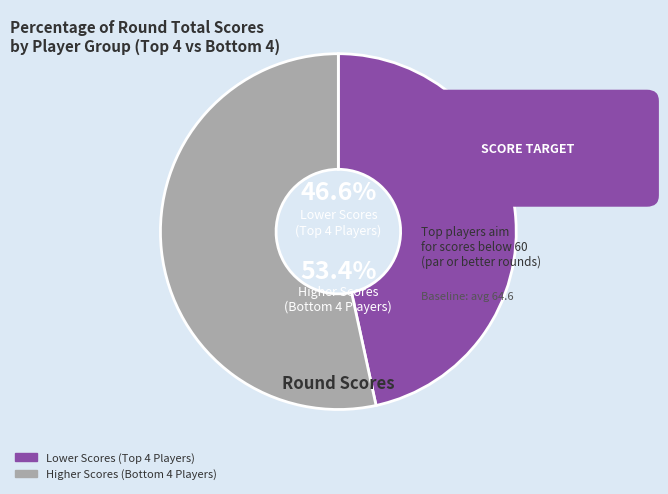

Is there a majority slice in this chart?

Yes